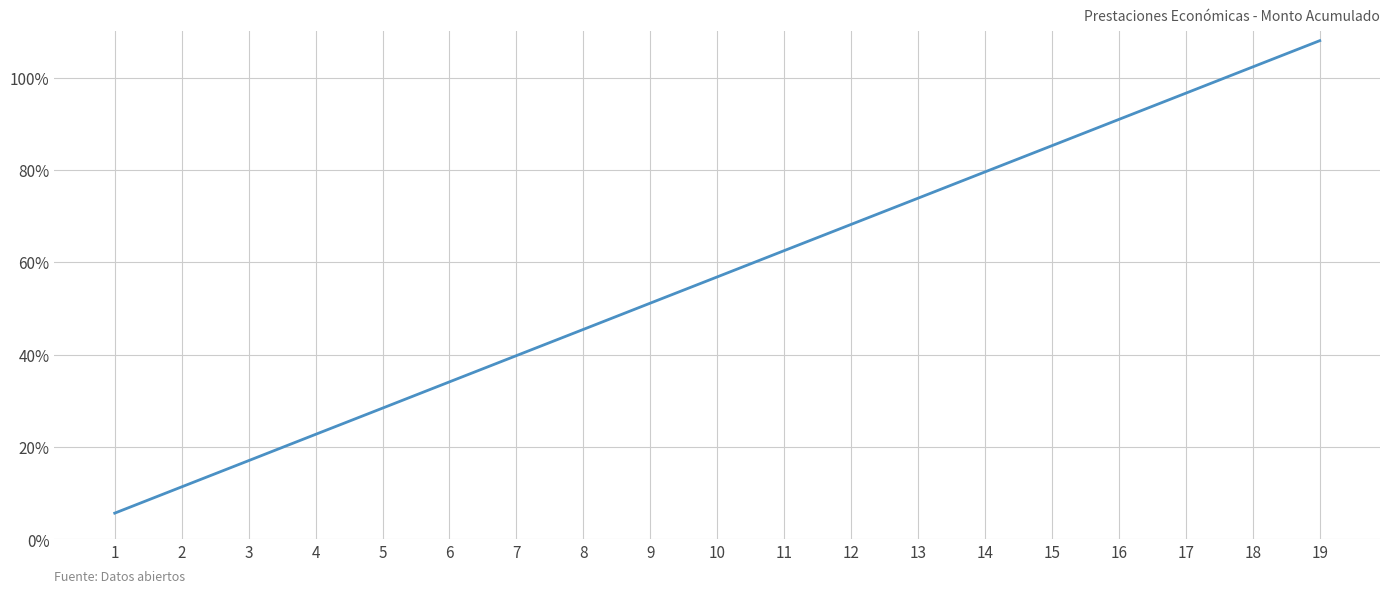

Reading left to right, transcribe all the data shown in this chart.

5.7	11.4	17.1	22.7	28.4	34.1	39.8	45.5	51.2	56.8	62.5	68.2	73.9	79.6	85.3	91.0	96.6	102.3	108.0